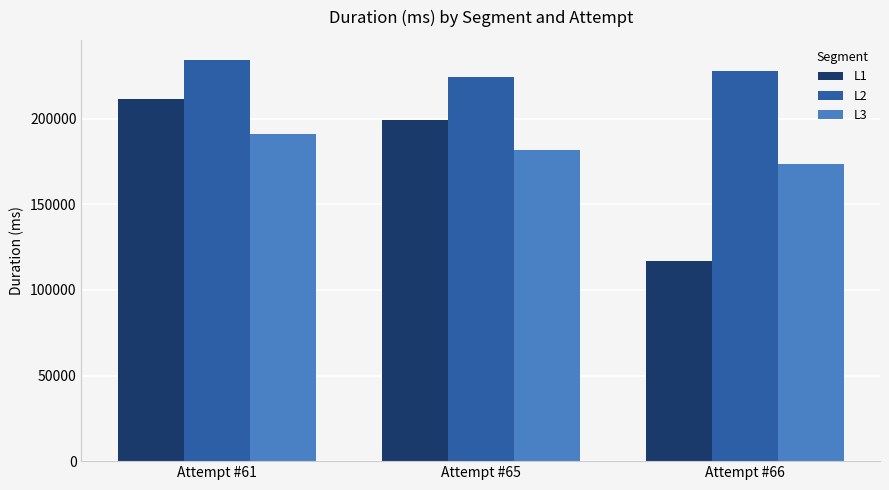

True or false: L2 has a value of 234369 at Attempt #61.

True